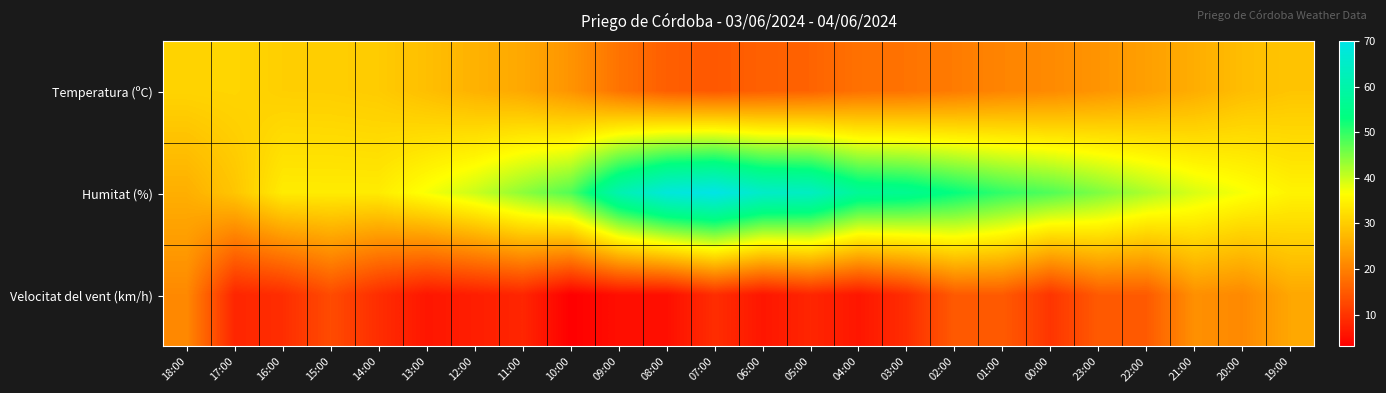

Reading right to left, extract all data points from this chart.

Temperatura (ºC): 19:00=28.9	20:00=27.9	21:00=25.8	22:00=24.0	23:00=22.6	00:00=21.2	01:00=20.5	02:00=19.3	03:00=18.2	04:00=17.9	05:00=16.1	06:00=15.7	07:00=14.7	08:00=15.5	09:00=18.2	10:00=22.5	11:00=25.1	12:00=26.4	13:00=28.1	14:00=29.7	15:00=30.1	16:00=30.2	17:00=31.1	18:00=30.9
Humitat (%): 19:00=35.0	20:00=37.0	21:00=39.0	22:00=42.0	23:00=45.0	00:00=48.0	01:00=50.0	02:00=53.0	03:00=56.0	04:00=57.0	05:00=64.0	06:00=65.0	07:00=70.0	08:00=68.0	09:00=61.0	10:00=48.0	11:00=44.0	12:00=40.0	13:00=37.0	14:00=34.0	15:00=34.0	16:00=34.0	17:00=29.0	18:00=26.0
Velocitat del vent (km/h): 19:00=25.0	20:00=21.0	21:00=22.0	22:00=15.0	23:00=15.0	00:00=10.0	01:00=15.0	02:00=15.0	03:00=9.0	04:00=6.0	05:00=8.0	06:00=6.0	07:00=9.0	08:00=5.0	09:00=5.0	10:00=3.0	11:00=8.0	12:00=7.0	13:00=6.0	14:00=9.0	15:00=13.0	16:00=9.0	17:00=8.0	18:00=21.0